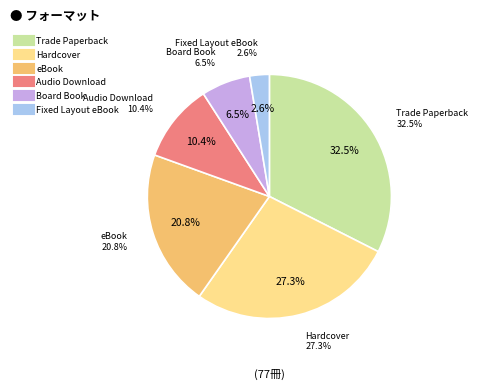

Between Hardcover and Trade Paperback, which is larger?

Trade Paperback